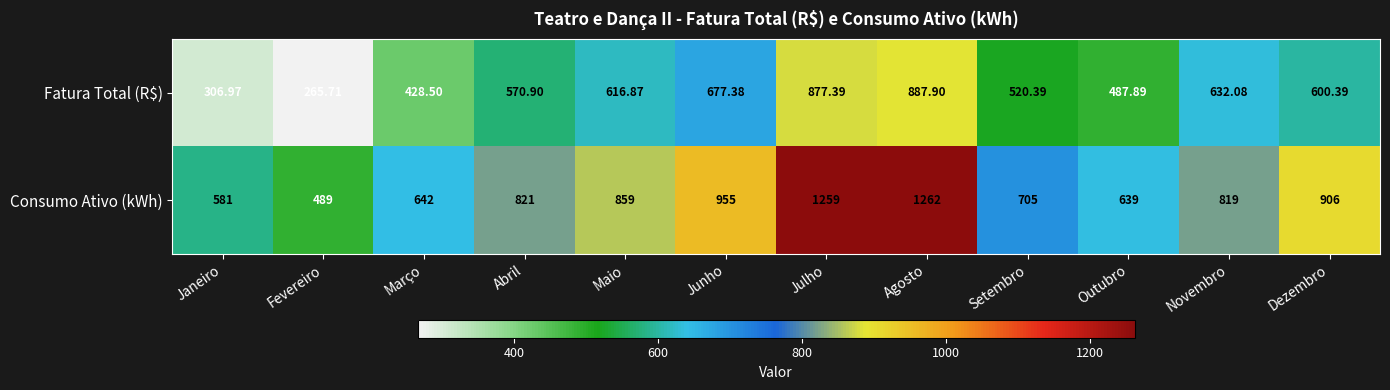

Which series has the largest range (max minus min)?

Consumo Ativo (kWh)